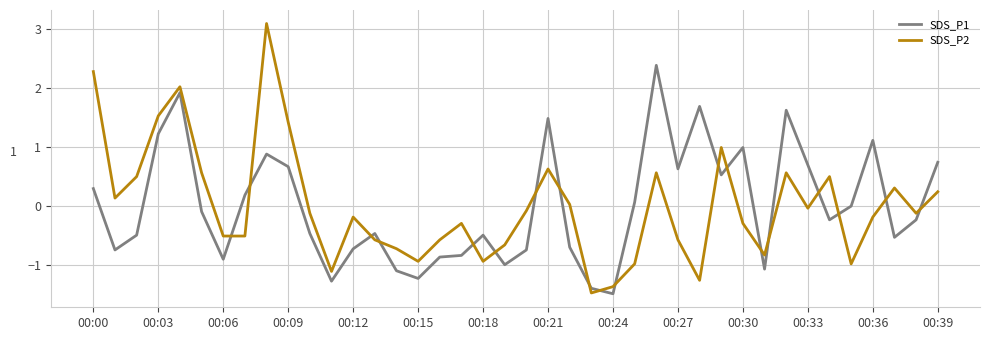

What is the difference between the maximum and minimum values in the SDS_P2 series?

4.6